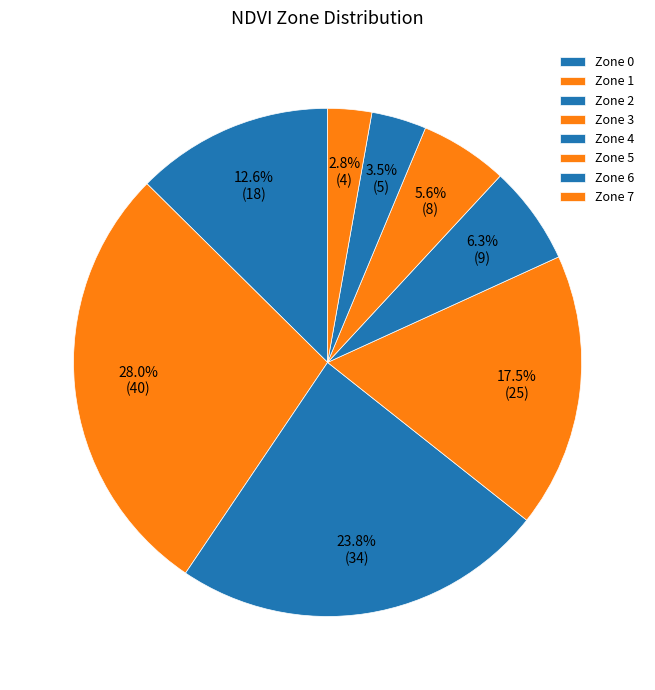

Count the number of slices in the pie.

8